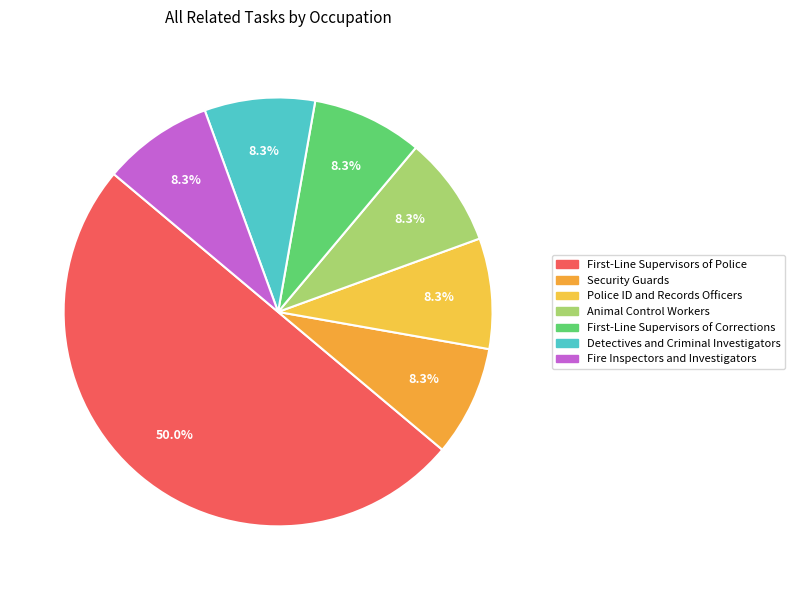

Count the number of slices in the pie.

7